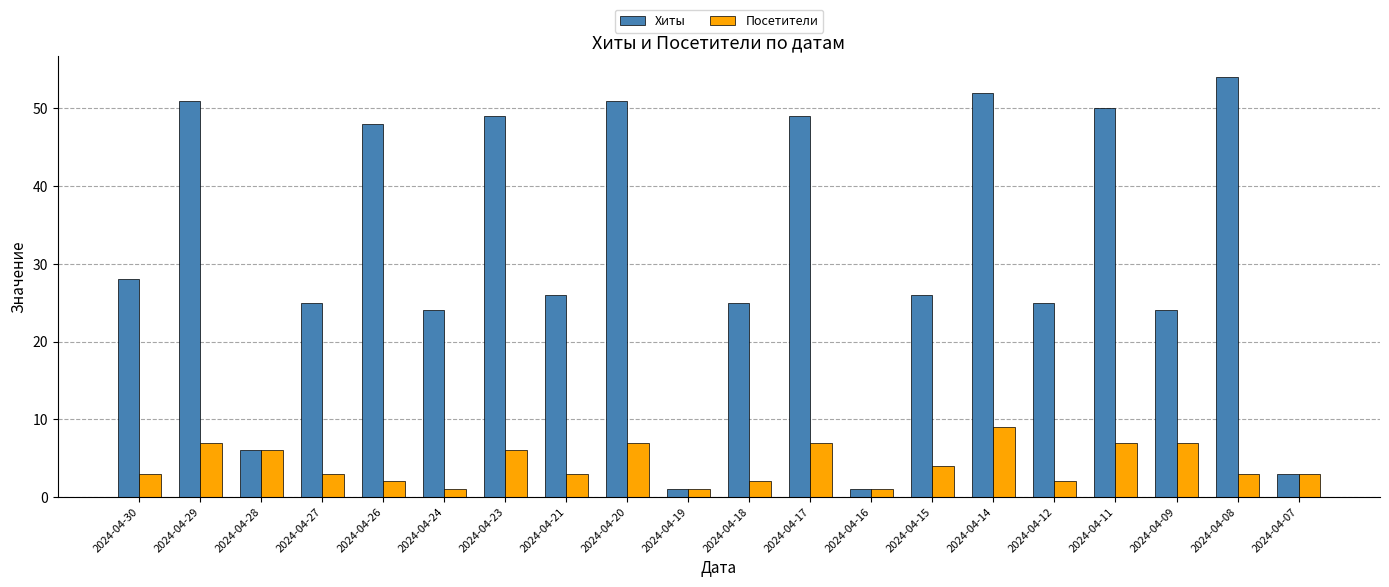

What is the difference between the second highest and second lowest values in the Посетители series?

6